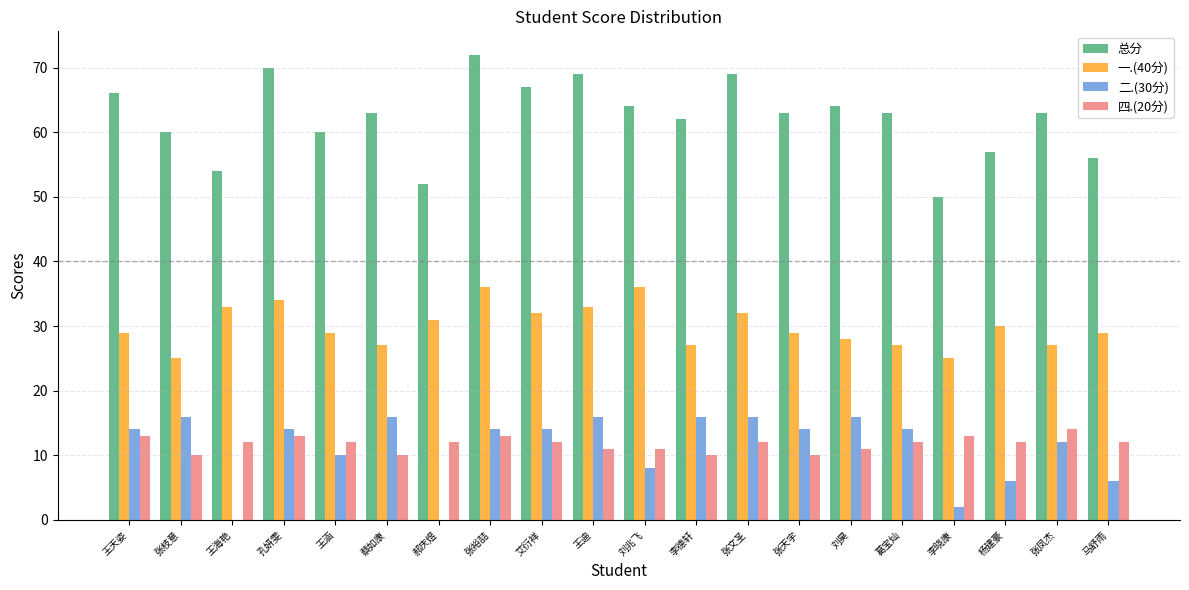

Reading left to right, what are all the values shown in this chart?

总分: 66	60	54	70	60	63	52	72	67	69	64	62	69	63	64	63	50	57	63	56
一.(40分): 29	25	33	34	29	27	31	36	32	33	36	27	32	29	28	27	25	30	27	29
二.(30分): 14	16	0	14	10	16	0	14	14	16	8	16	16	14	16	14	2	6	12	6
四.(20分): 13	10	12	13	12	10	12	13	12	11	11	10	12	10	11	12	13	12	14	12